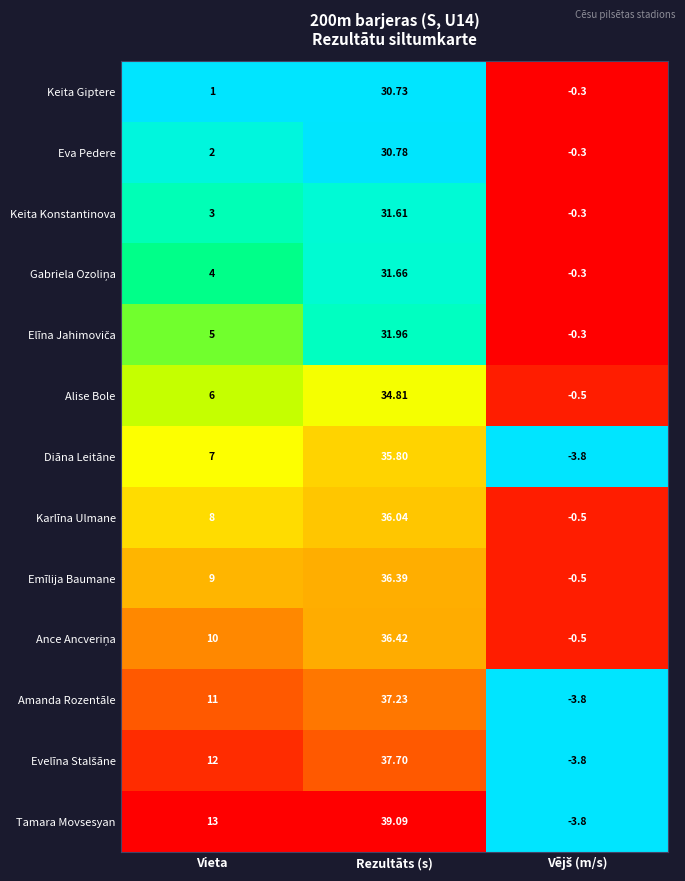

Which category has the highest value across all series?

Rezultāts (s)